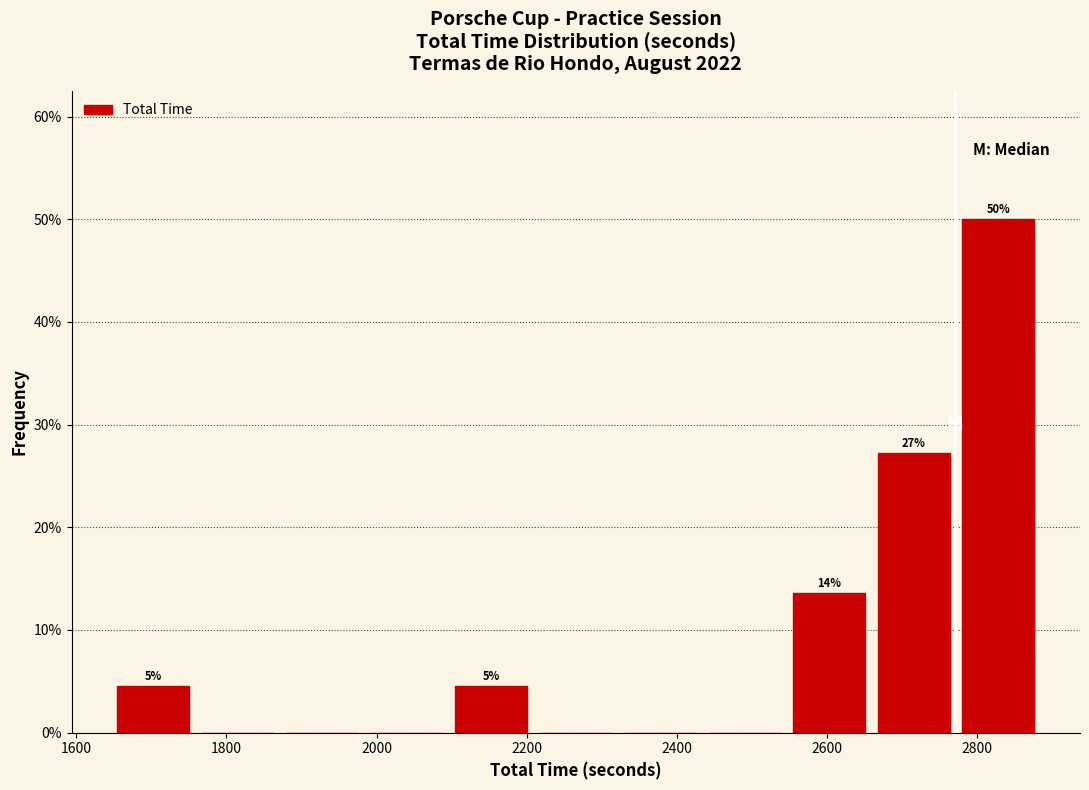

Over which range of the x-axis is the bar tallest?

2780 to 2880